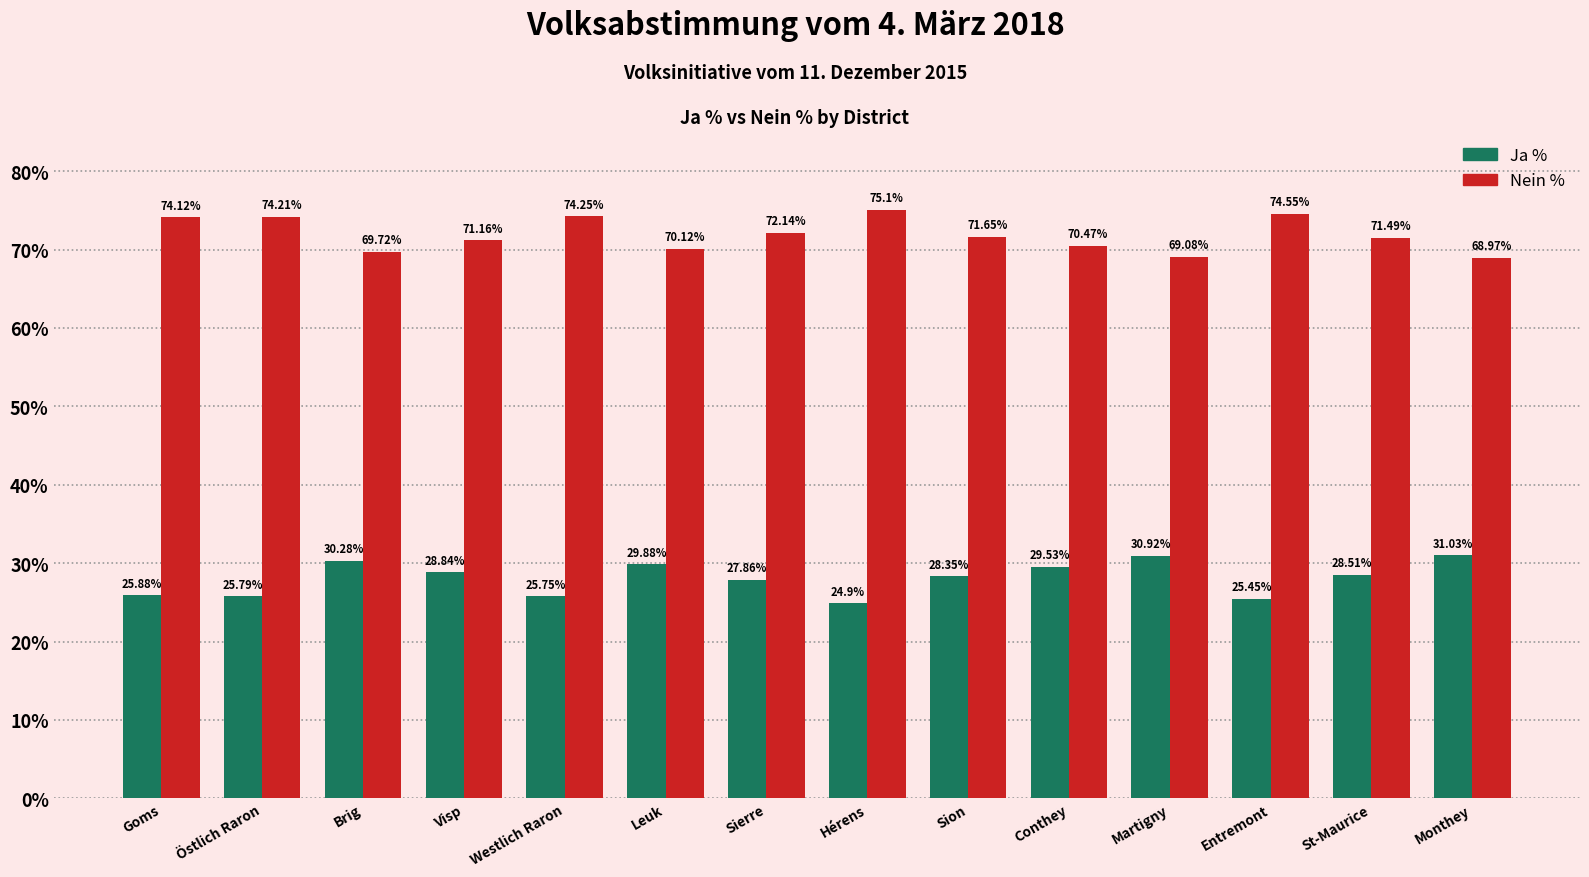

What is the difference between the highest and lowest values at Leuk?

40.2